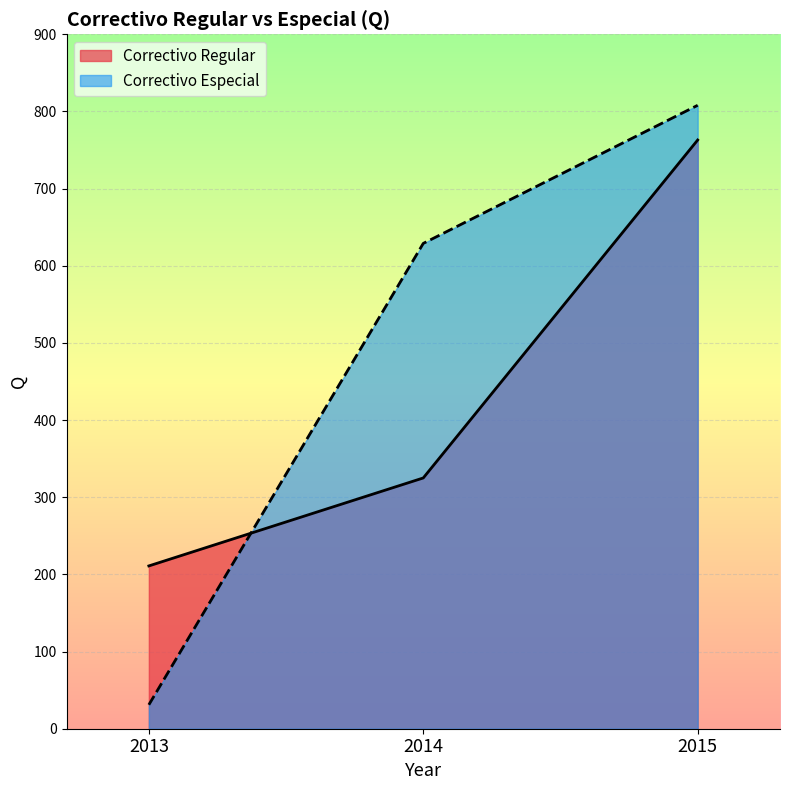

What is the minimum value shown in the chart?

31